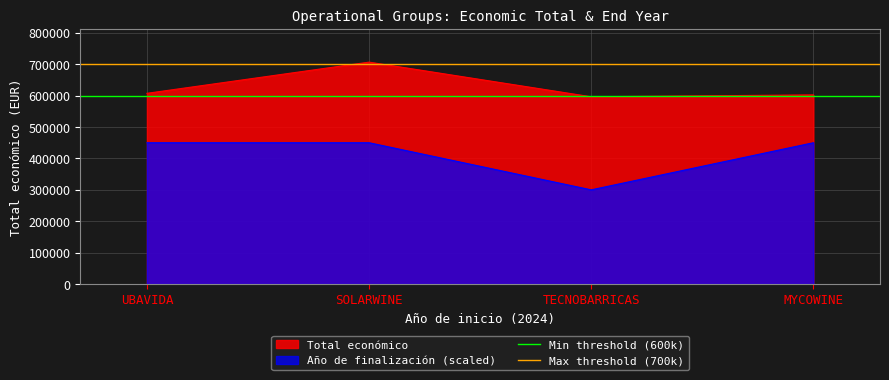

The Min threshold (600k) series shows 941642 at UBAVIDA. True or false?

False